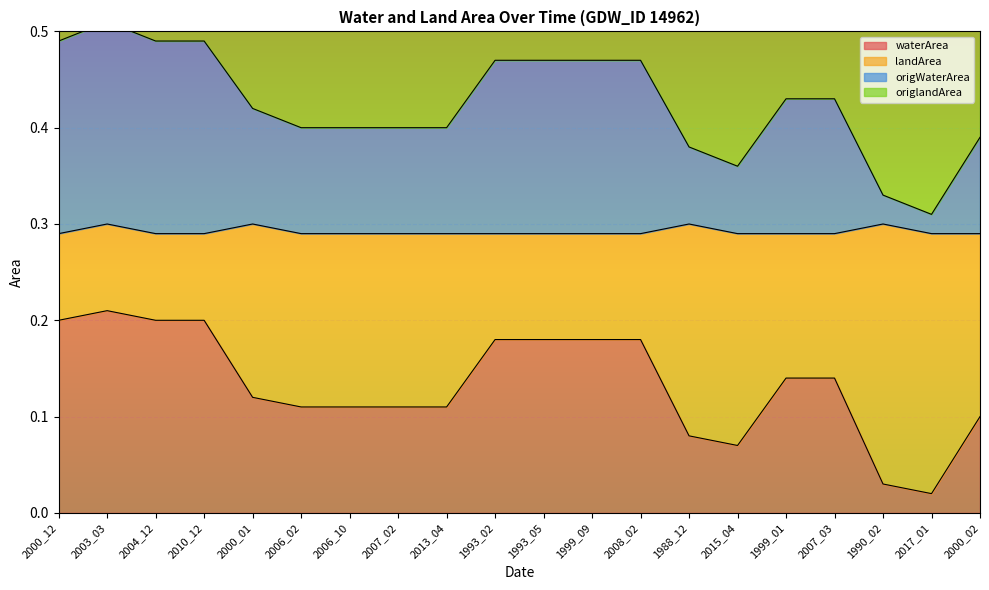

Which series has the largest total across all categories?

landArea